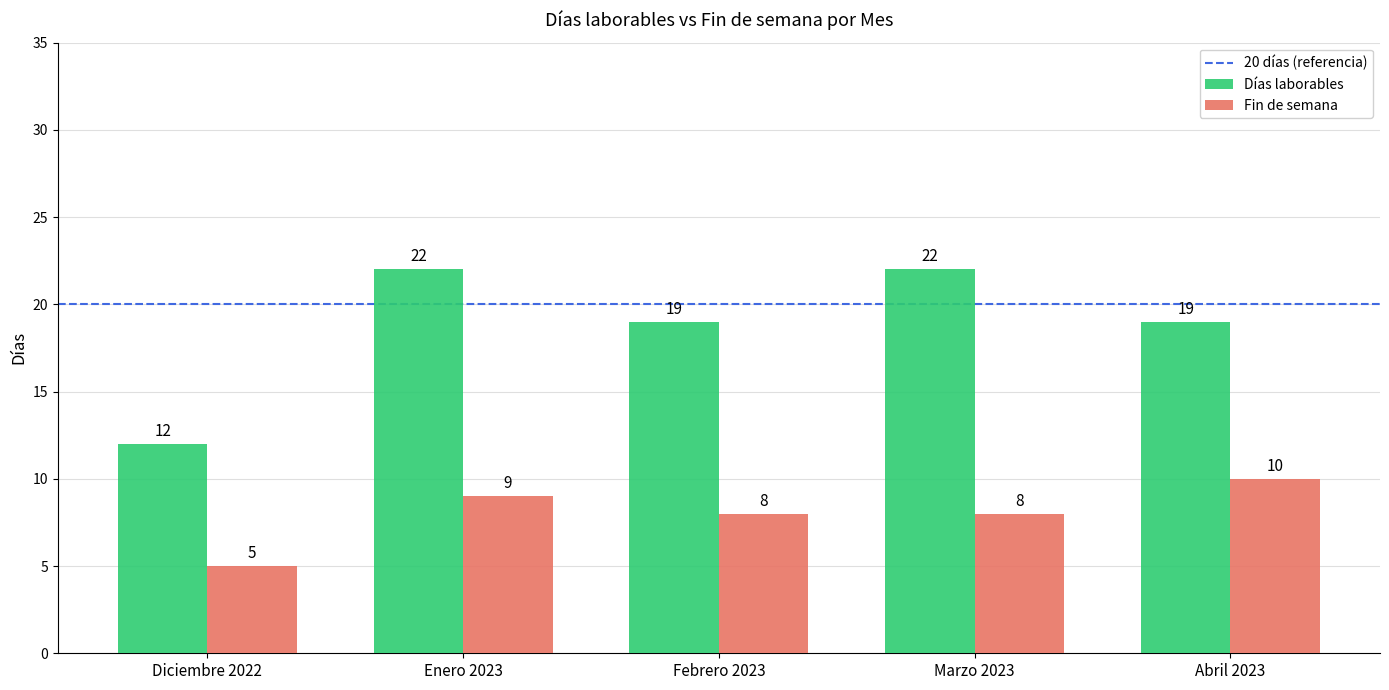

Is it true that Días laborables equals 22 at Enero 2023?

True